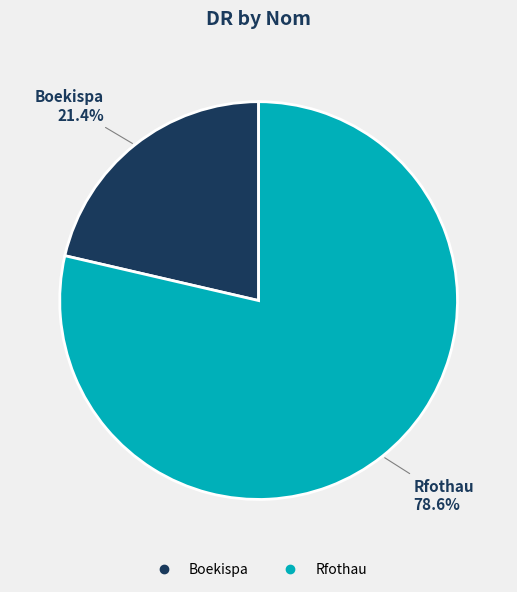

What percentage do Boekispa and Rfothau together represent?

100.0%